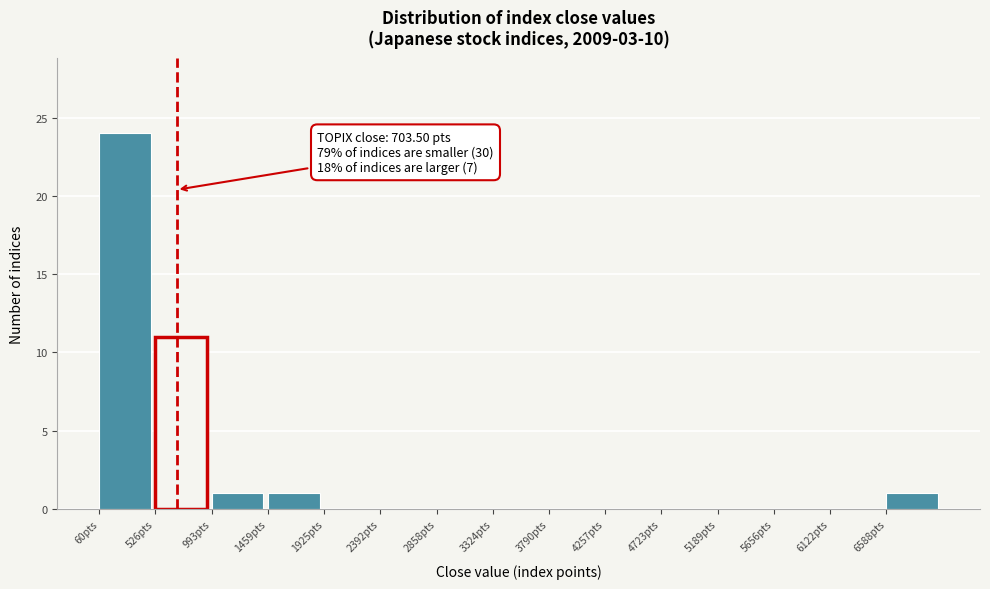

Which range on the x-axis has the tallest bar?

50 to 550